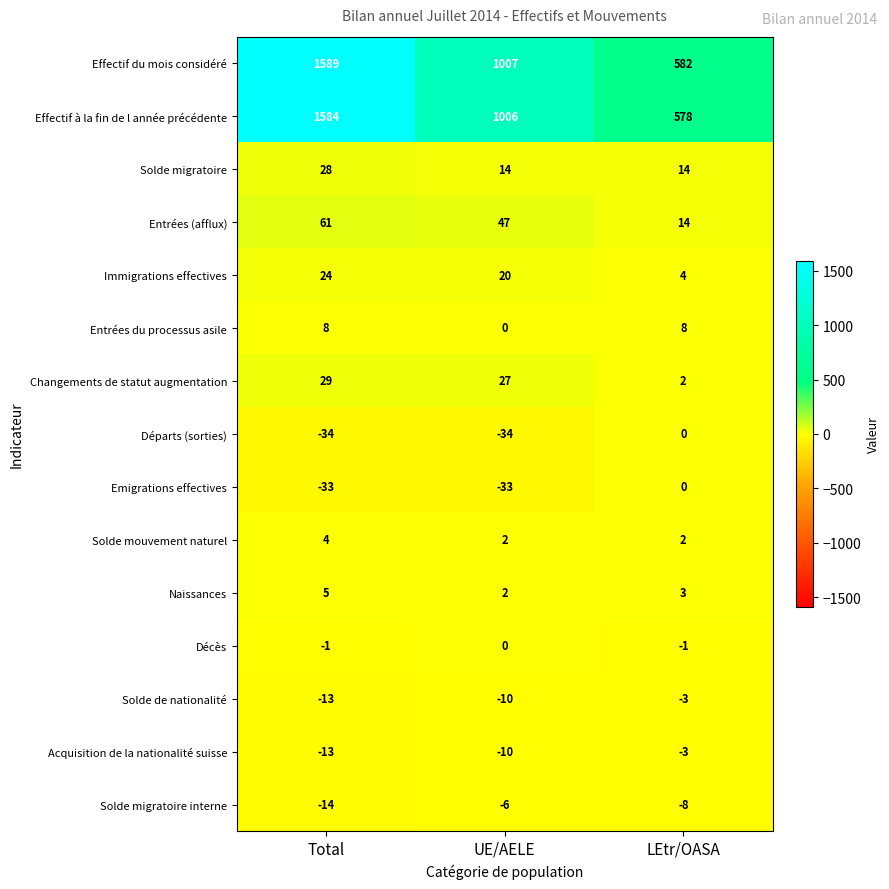

Which series changed the most between UE/AELE and LEtr/OASA?

Effectif à la fin de l année précédente